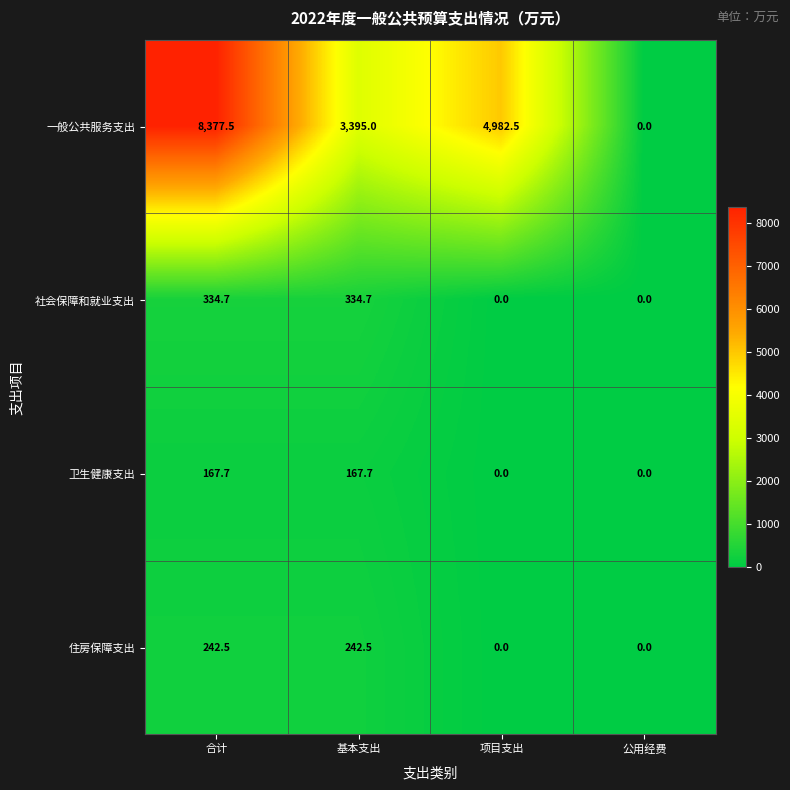

What is the sum of the 社会保障和就业支出 values at 合计 and 基本支出?

669.4